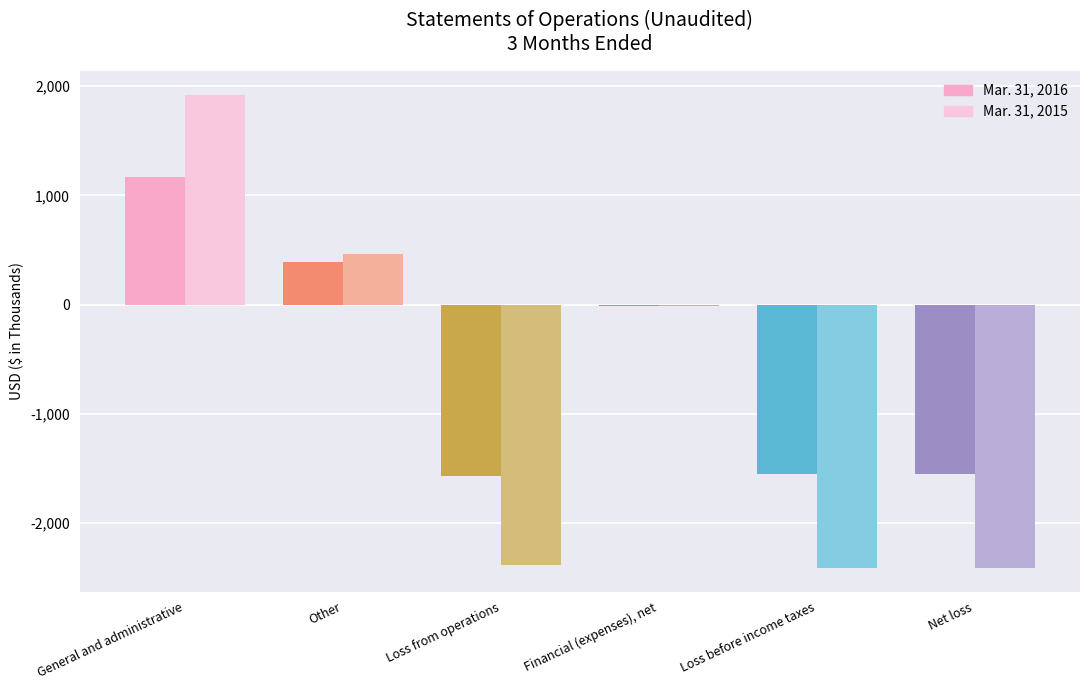

What is the highest value of the Mar. 31, 2016 series?

1172